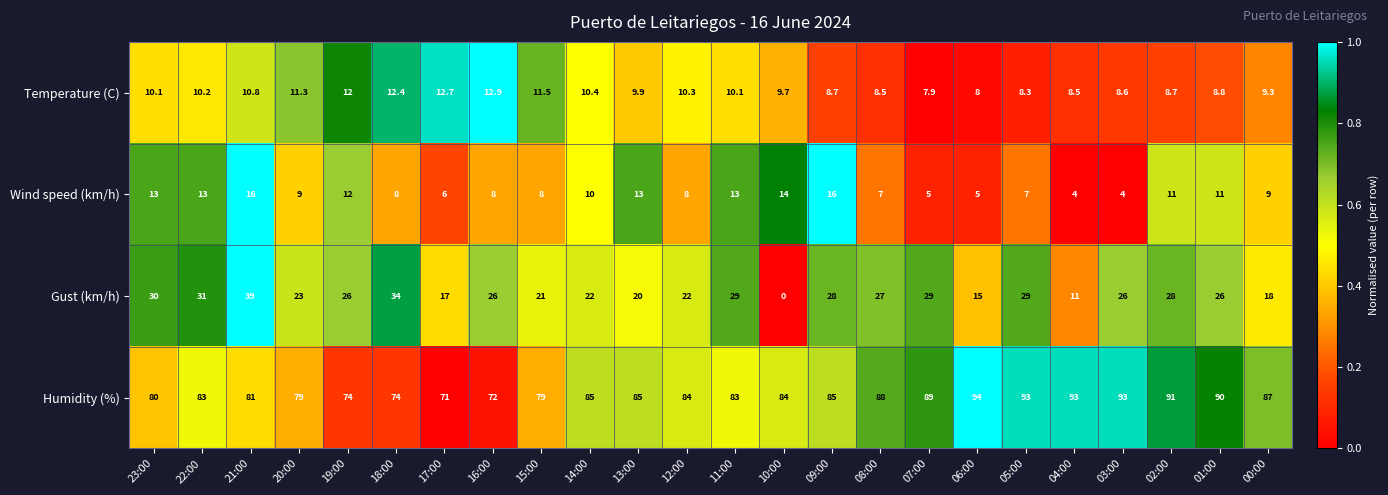

Rank the series at 10:00 from highest to lowest value.

Humidity (%), Wind speed (km/h), Temperature (C), Gust (km/h)